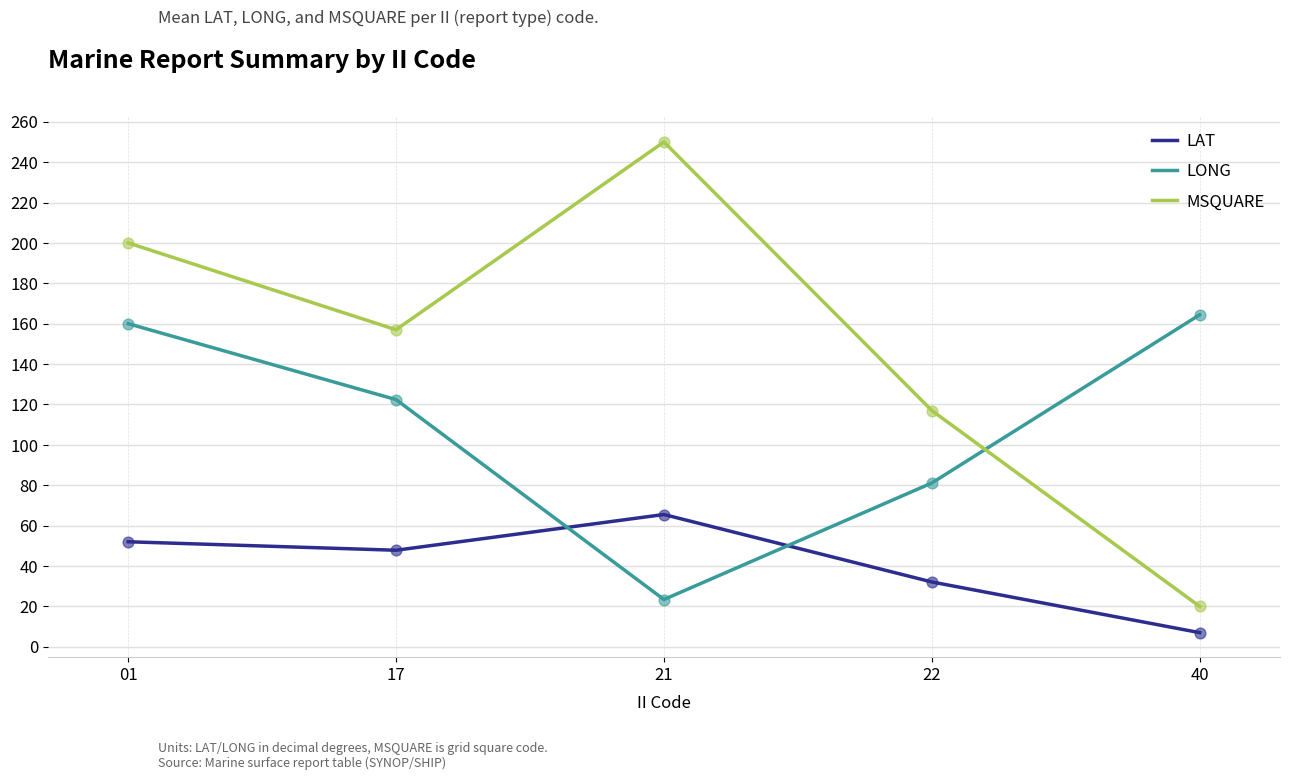

What is the difference between the highest and lowest values at 17?

109.2